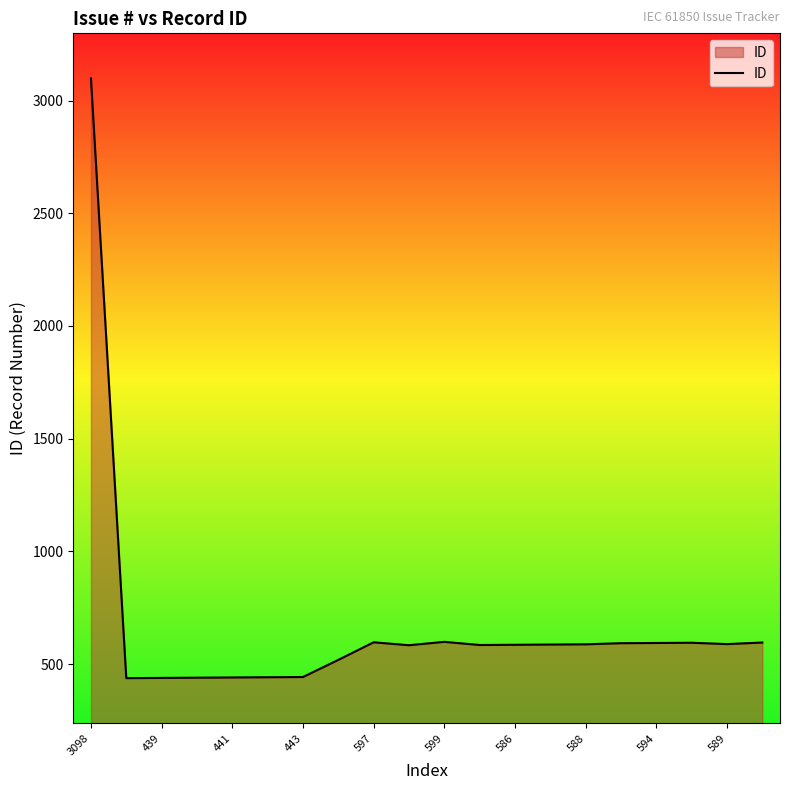

What is the difference between the maximum and minimum values?

2660